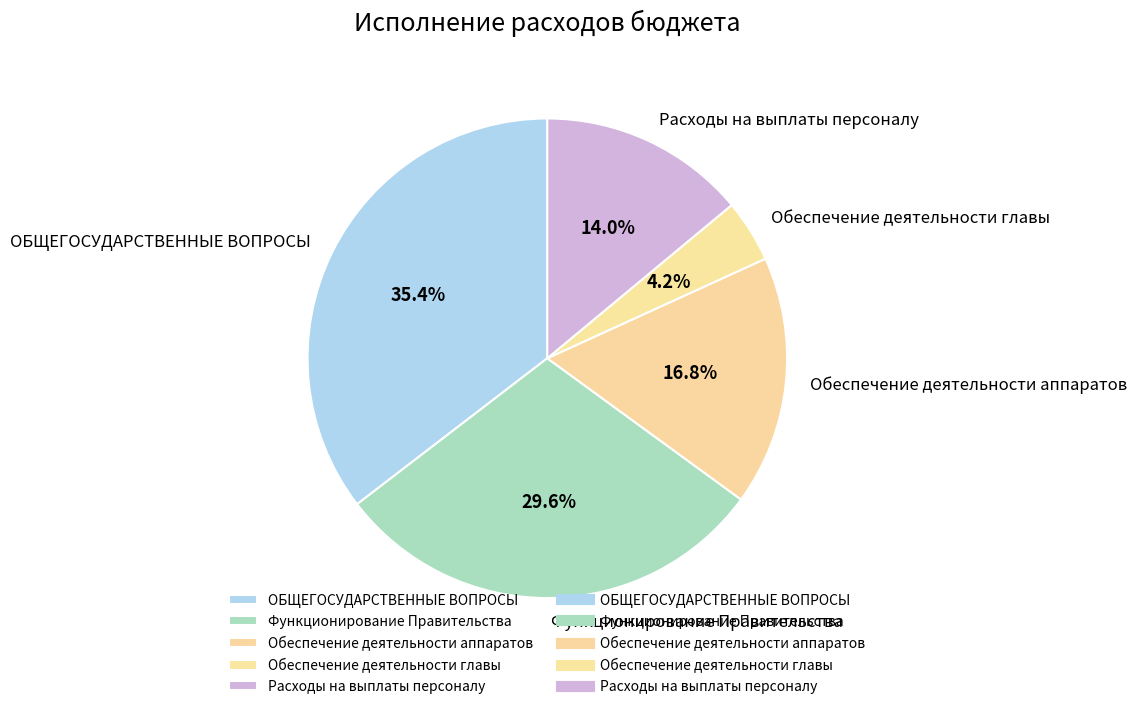

Is there a majority slice in this chart?

No